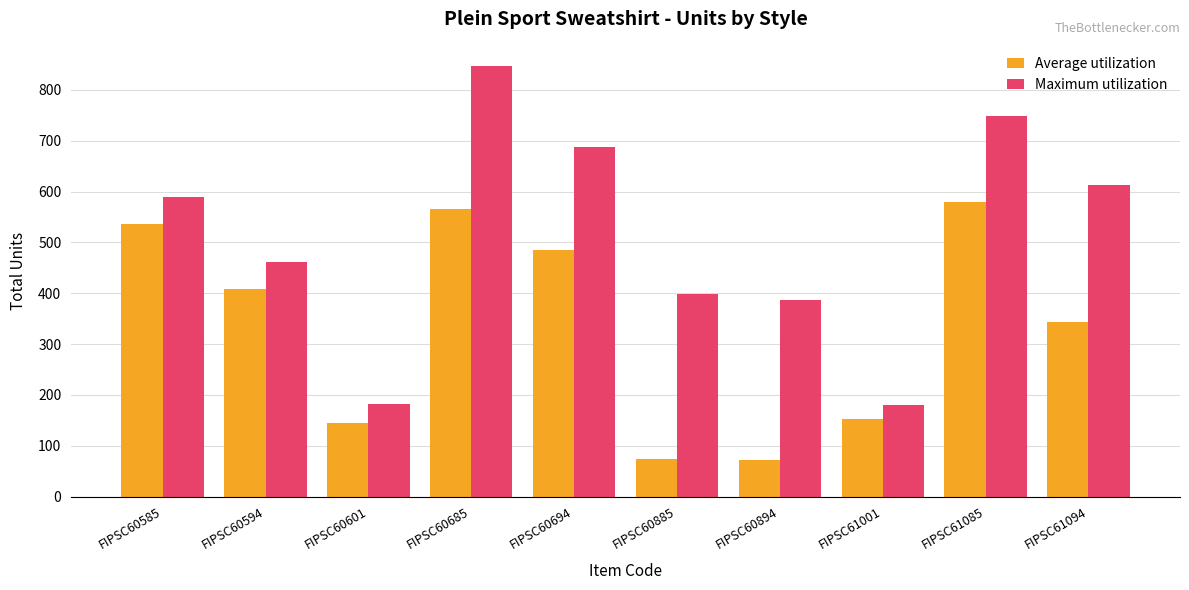

What are all the series names shown in the legend?

Average utilization, Maximum utilization